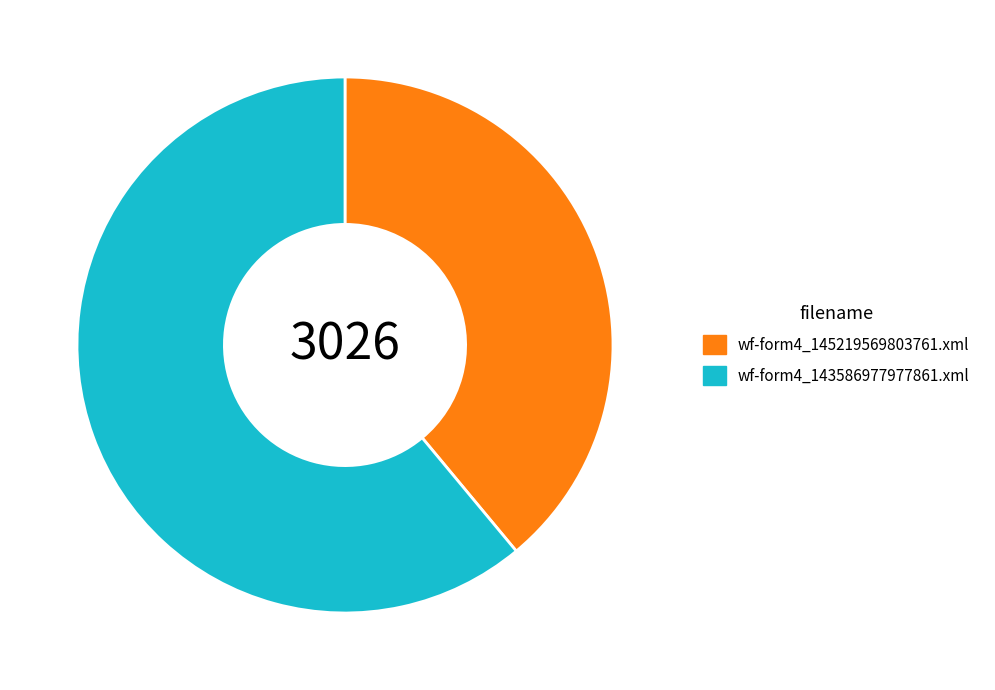

What is the ratio of the value at wf-form4_145219569803761.xml to the value at wf-form4_143586977977861.xml?

0.6